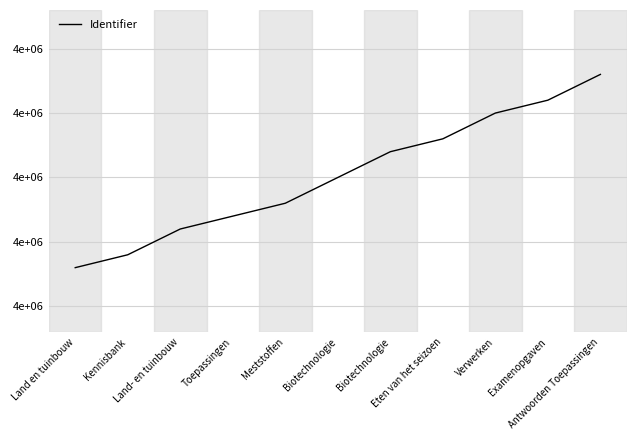

Is this an area chart (filled region under the line)?

No